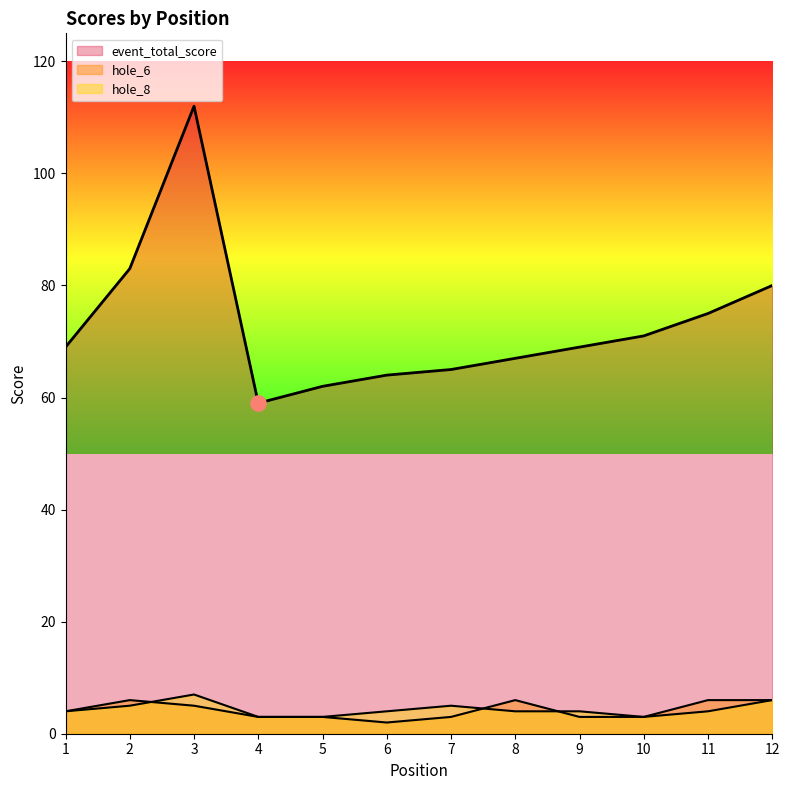

What are all the series names shown in the legend?

event_total_score, hole_6, hole_8